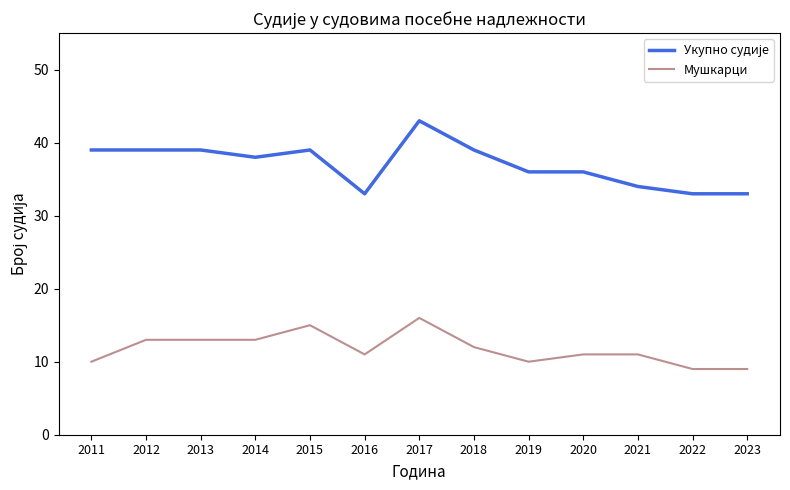

What is the total value across all series at 2022?

42